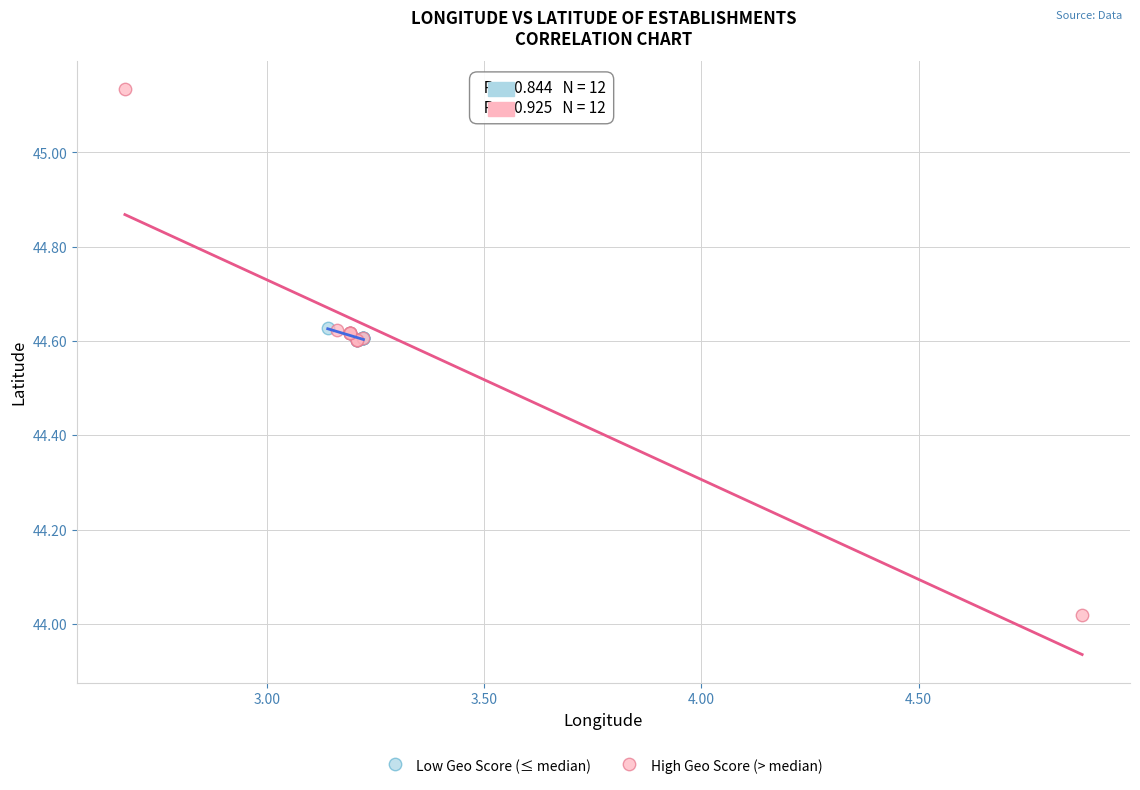

Which series contains the highest Y value?

High Geo Score (> median)